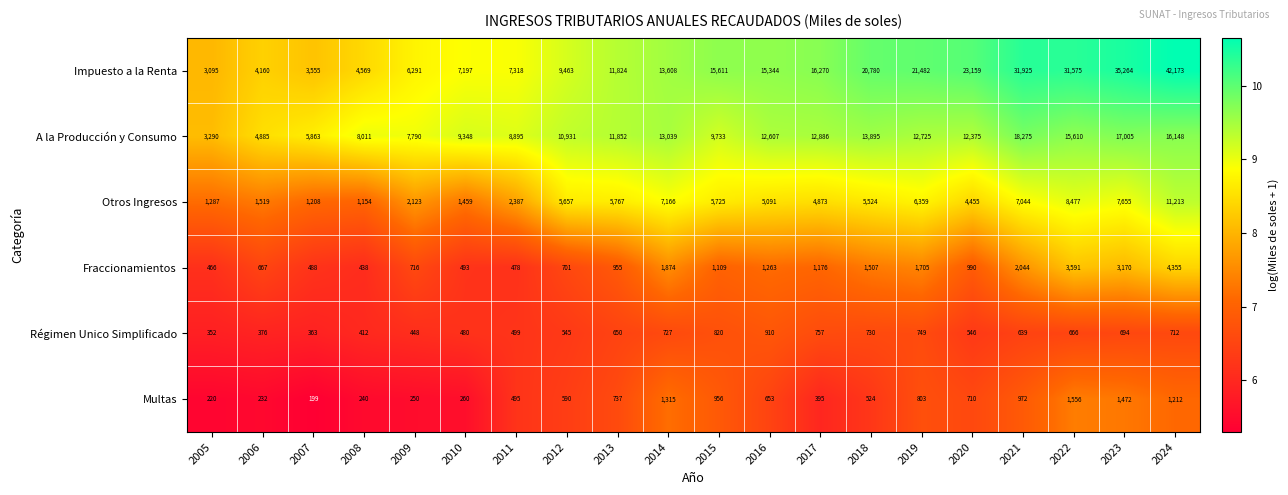

What is the average value of the A la Producción y Consumo series?

11258